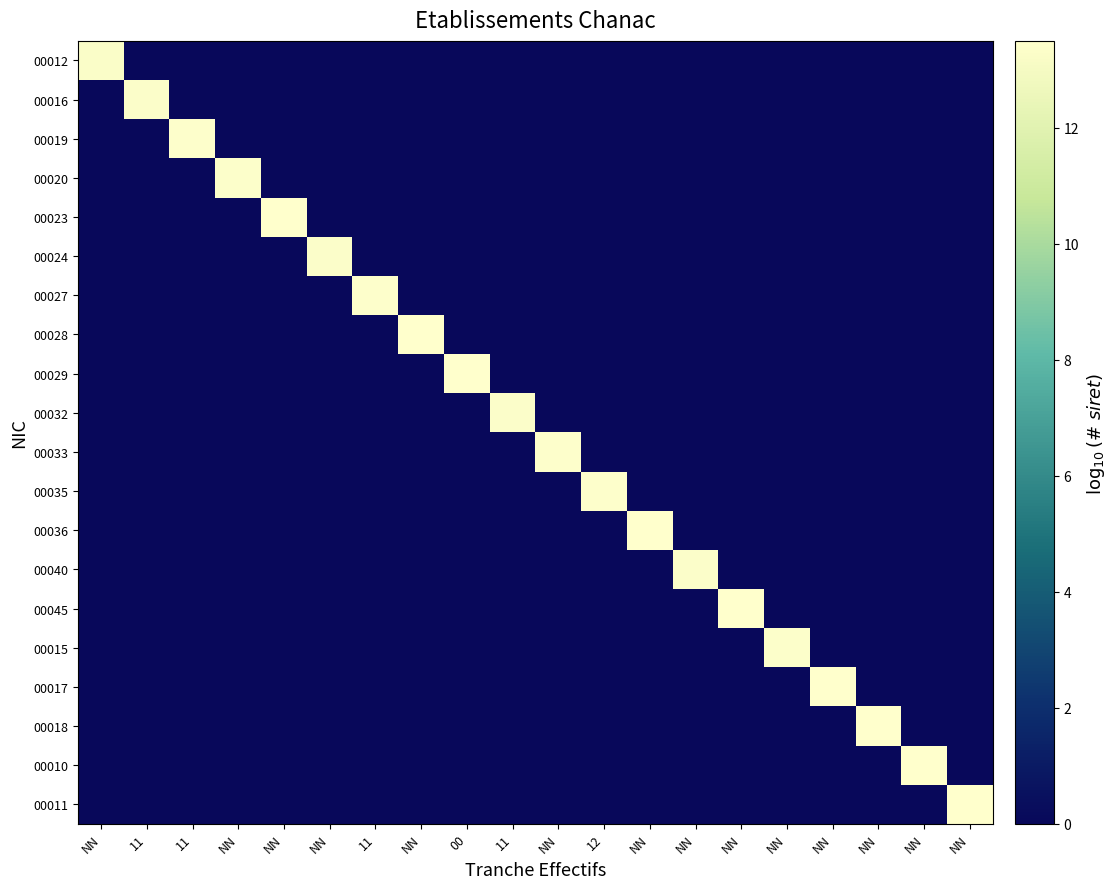

What is the difference between the highest and lowest values at 11?

13.3